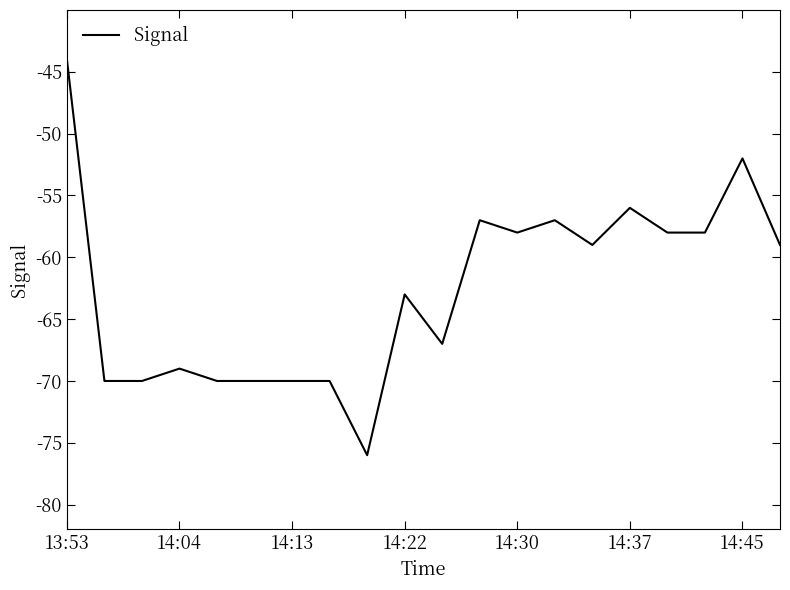

What is the difference between the maximum and minimum values?

32